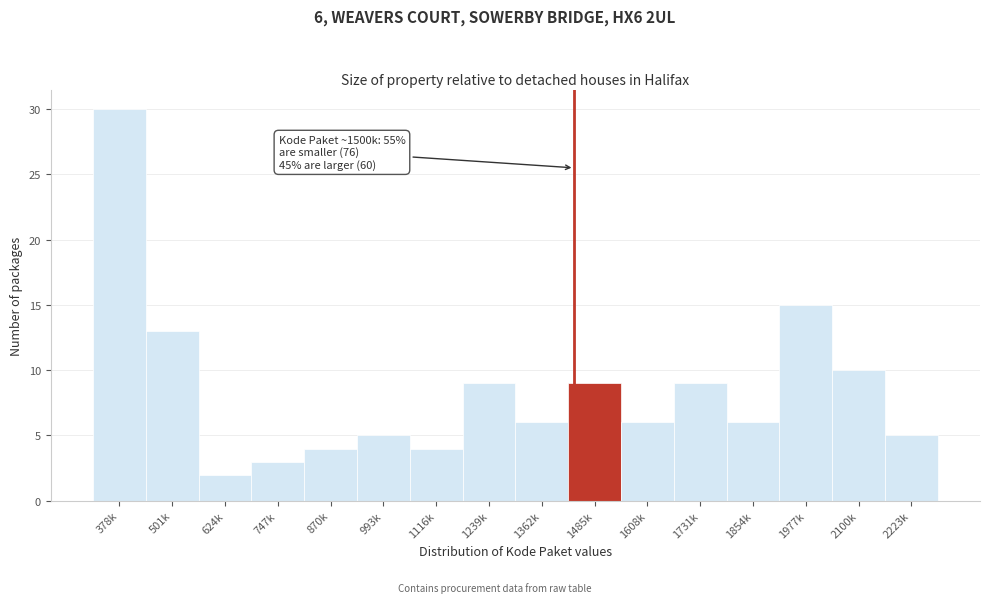

Reading left to right, list all the values displayed in this chart.

378k=30	501k=13	624k=2	747k=3	870k=4	993k=5	1116k=4	1239k=9	1362k=6	1485k=9	1608k=6	1731k=9	1854k=6	1977k=15	2100k=10	2223k=5